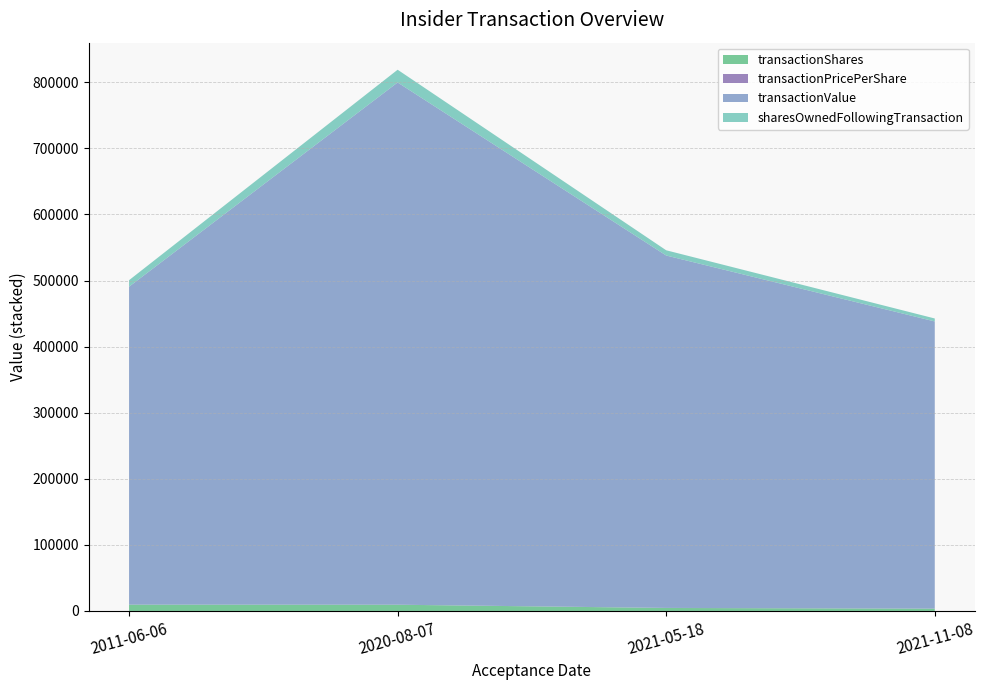

Reading right to left, list all the values displayed in this chart.

transactionShares: 2021-11-08=3420.0	2021-05-18=4500.0	2020-08-07=9378.0	2011-06-06=9500.0
transactionPricePerShare: 2021-11-08=127.1	2021-05-18=118.5	2020-08-07=84.3	2011-06-06=50.6
transactionValue: 2021-11-08=434546.0	2021-05-18=533250.0	2020-08-07=790261.0	2011-06-06=481134.0
sharesOwnedFollowingTransaction: 2021-11-08=4500.0	2021-05-18=7920.0	2020-08-07=19280.0	2011-06-06=9841.0